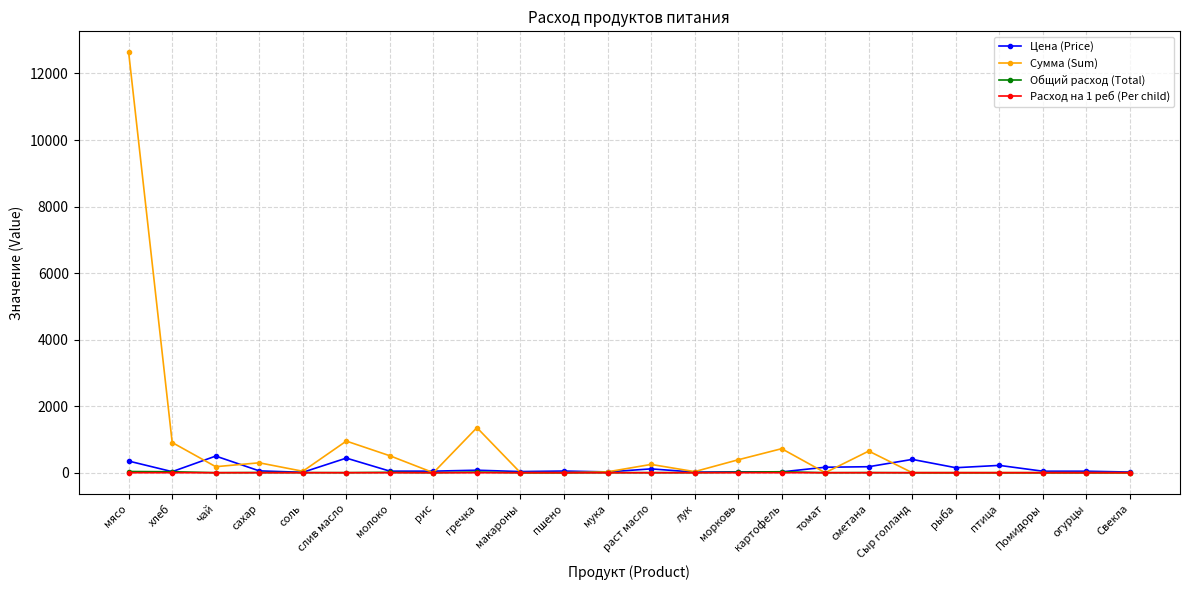

How many values in the Сумма (Sum) series exceed 43?

12